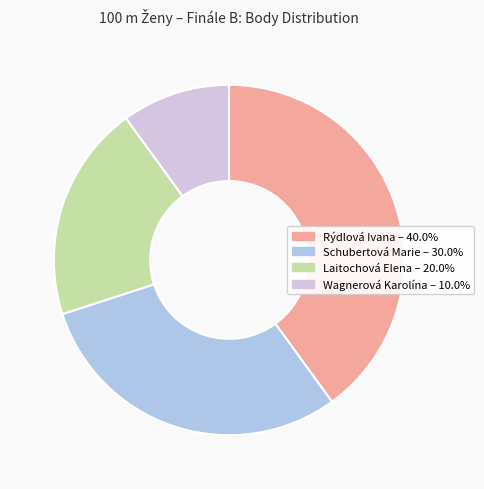

To the nearest percent, what percentage of the pie is Schubertová Marie?

30%